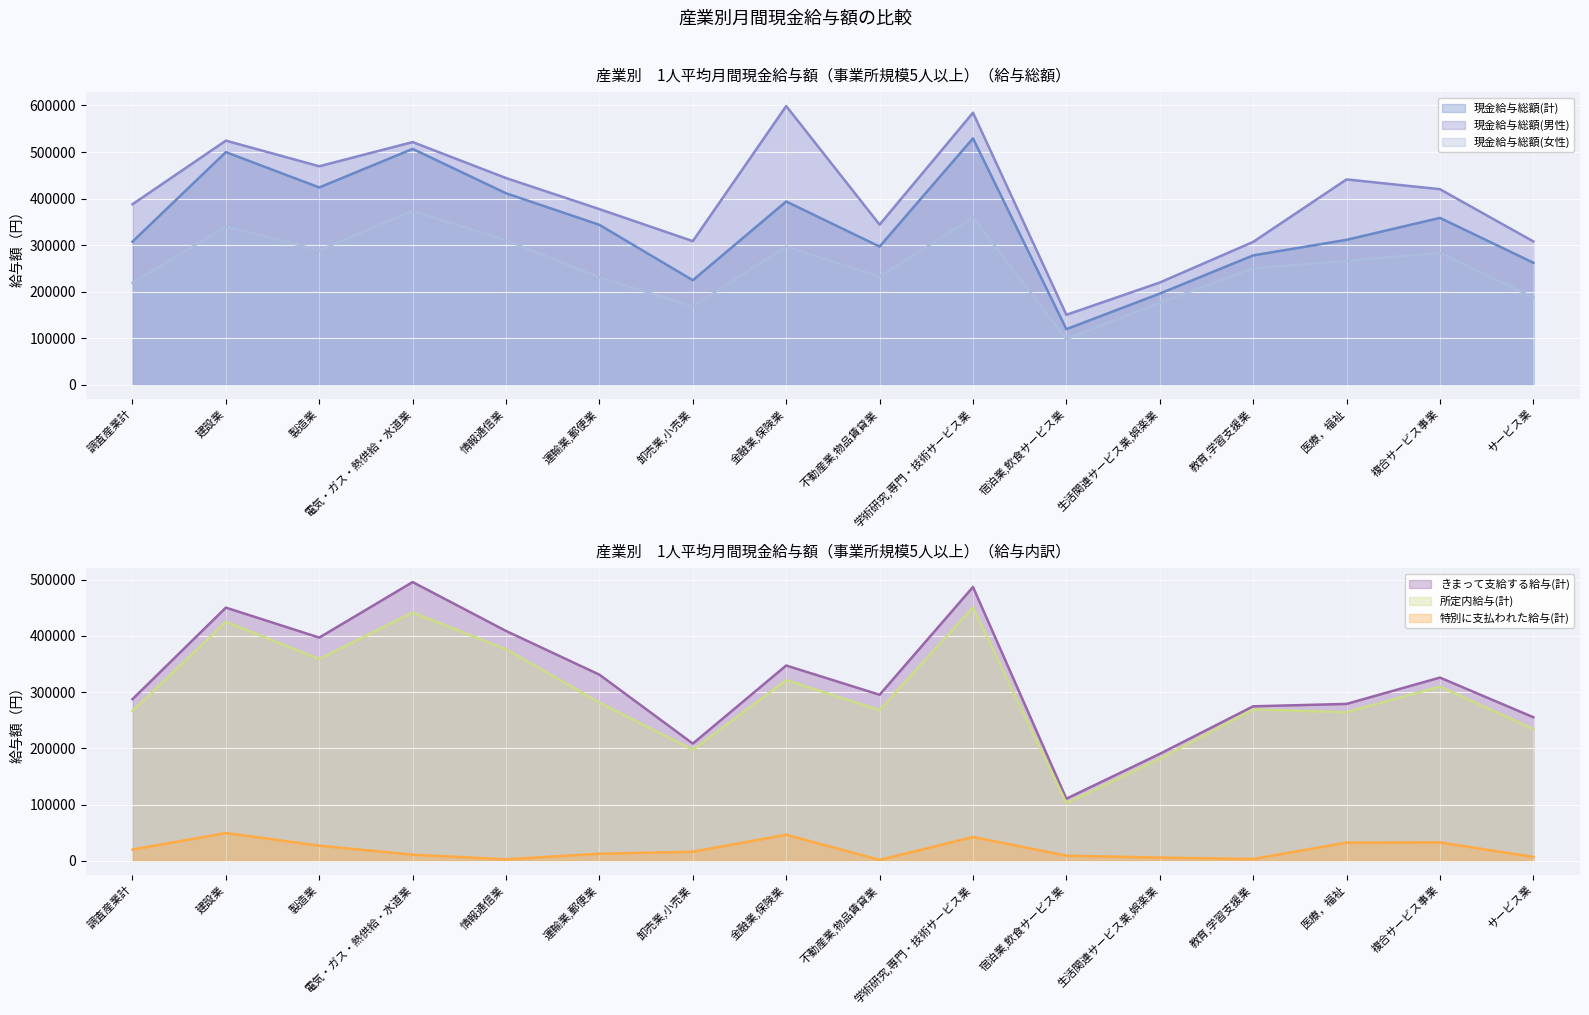

What are all the series names shown in the legend?

現金給与総額(計), 現金給与総額(男性), 現金給与総額(女性), きまって支給する給与(計), 所定内給与(計), 特別に支払われた給与(計)